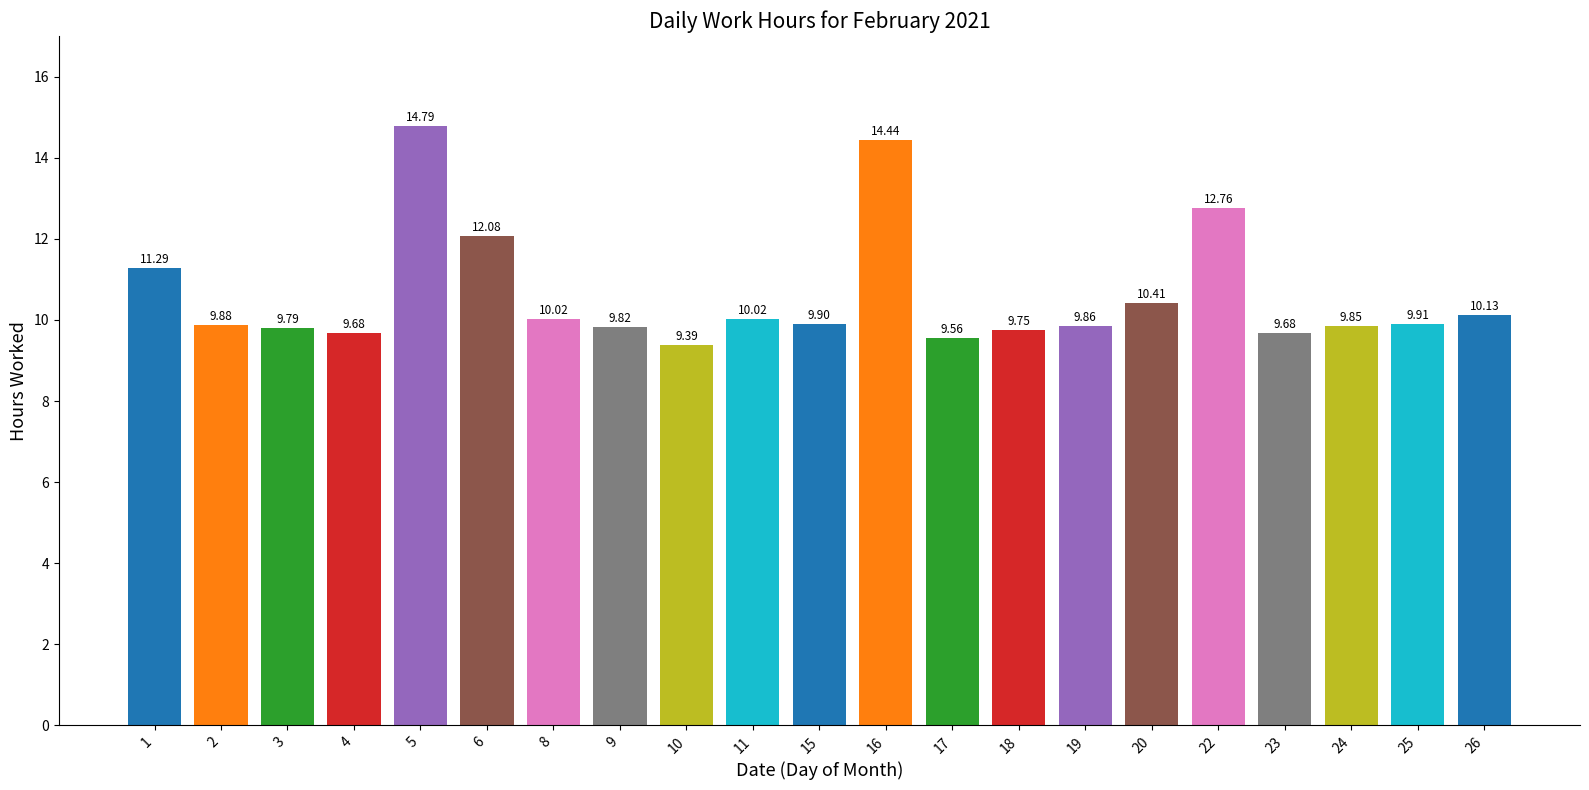

What is the change in value from 22 to 23?

-3.1